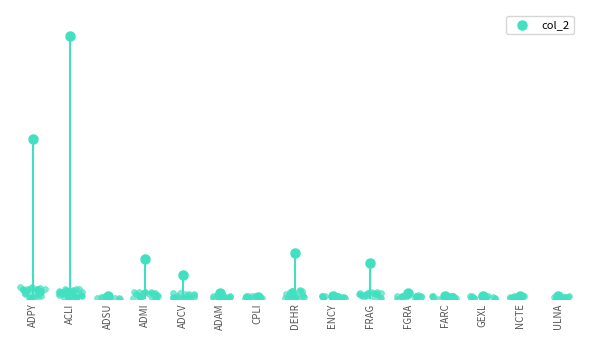

Between GEXL and DEHR, which is larger?

DEHR